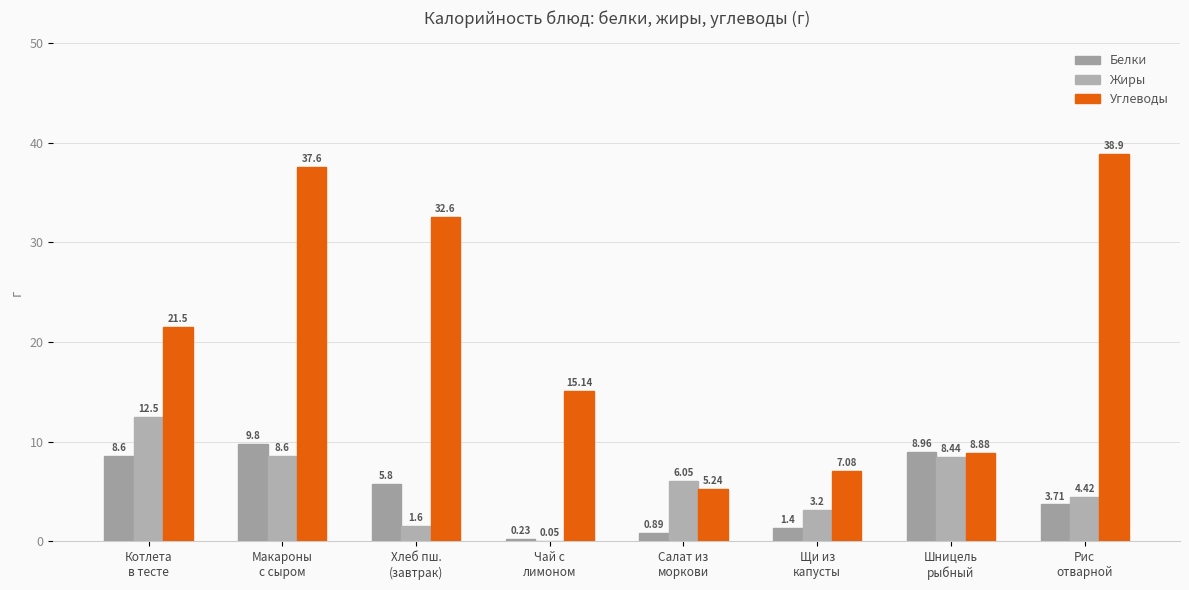

Rank the series at Шницель
рыбный from lowest to highest value.

Жиры, Углеводы, Белки